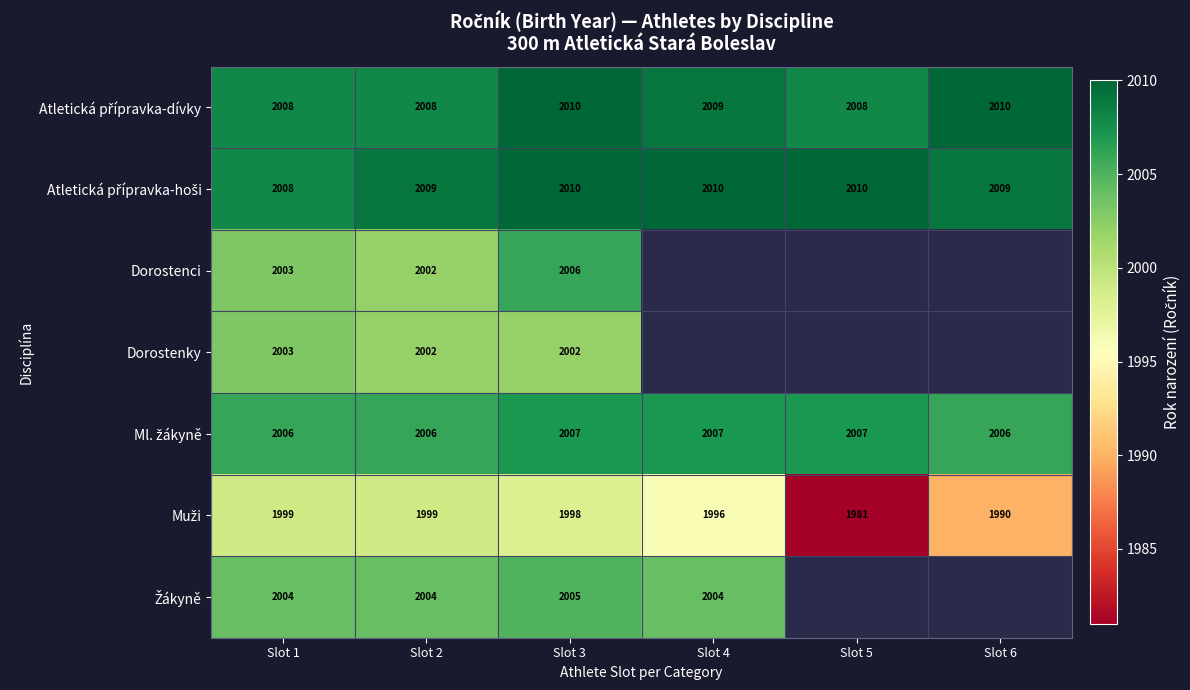

Is it true that Dorostenci equals 2006 at Slot 3?

True